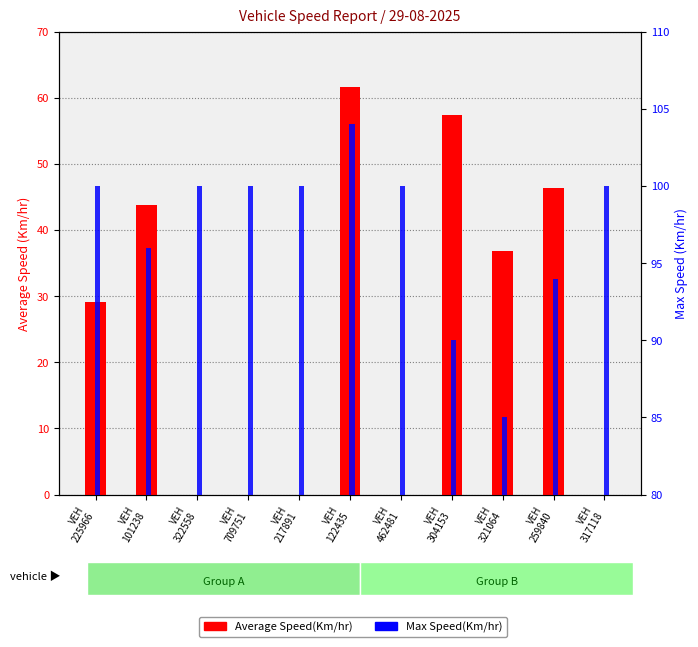

At which label does Max Speed(Km/hr) first exceed 100?

VEH
122435